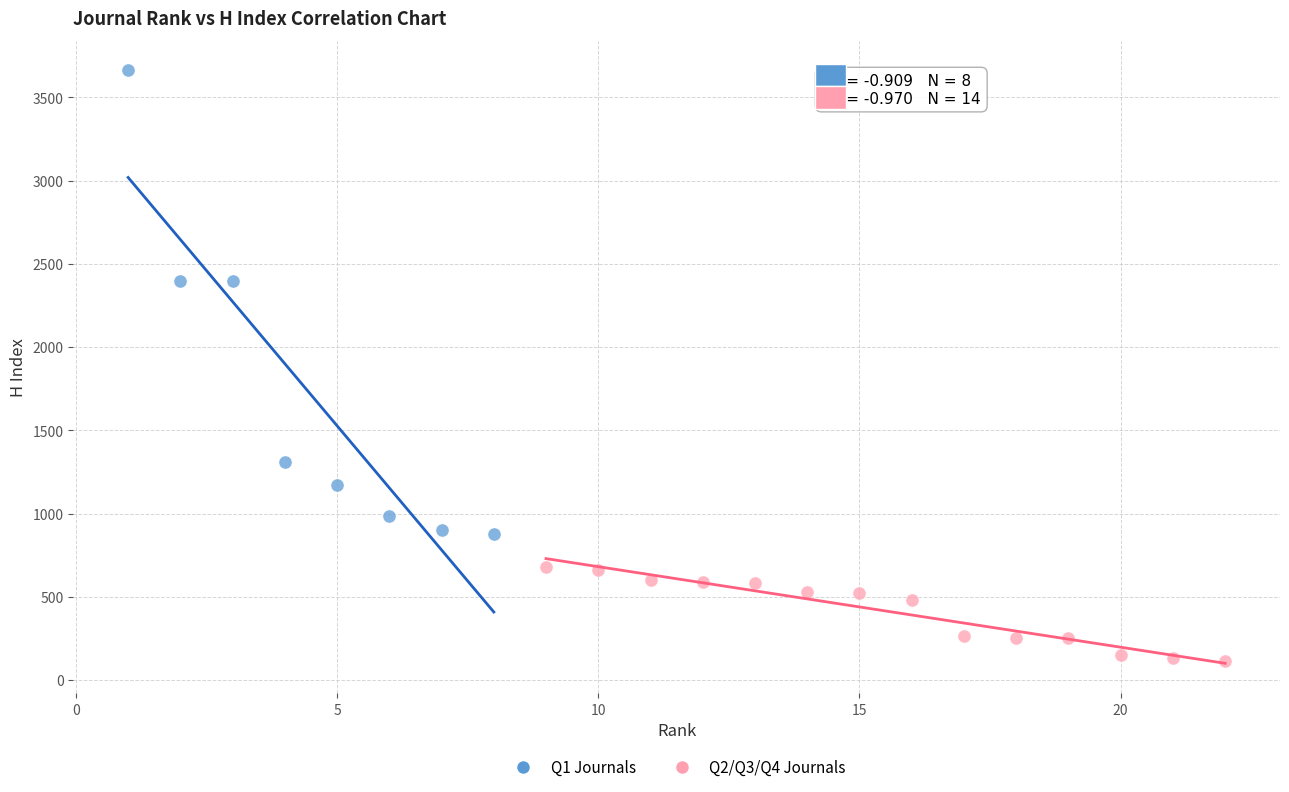

Which series contains the lowest Y value?

Q2/Q3/Q4 Journals